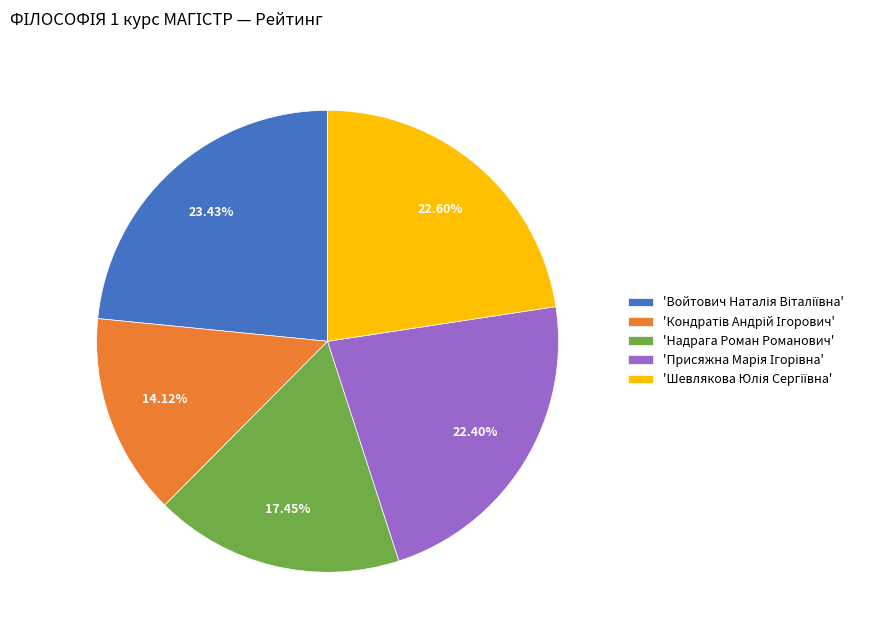

Does any single category account for the majority?

No